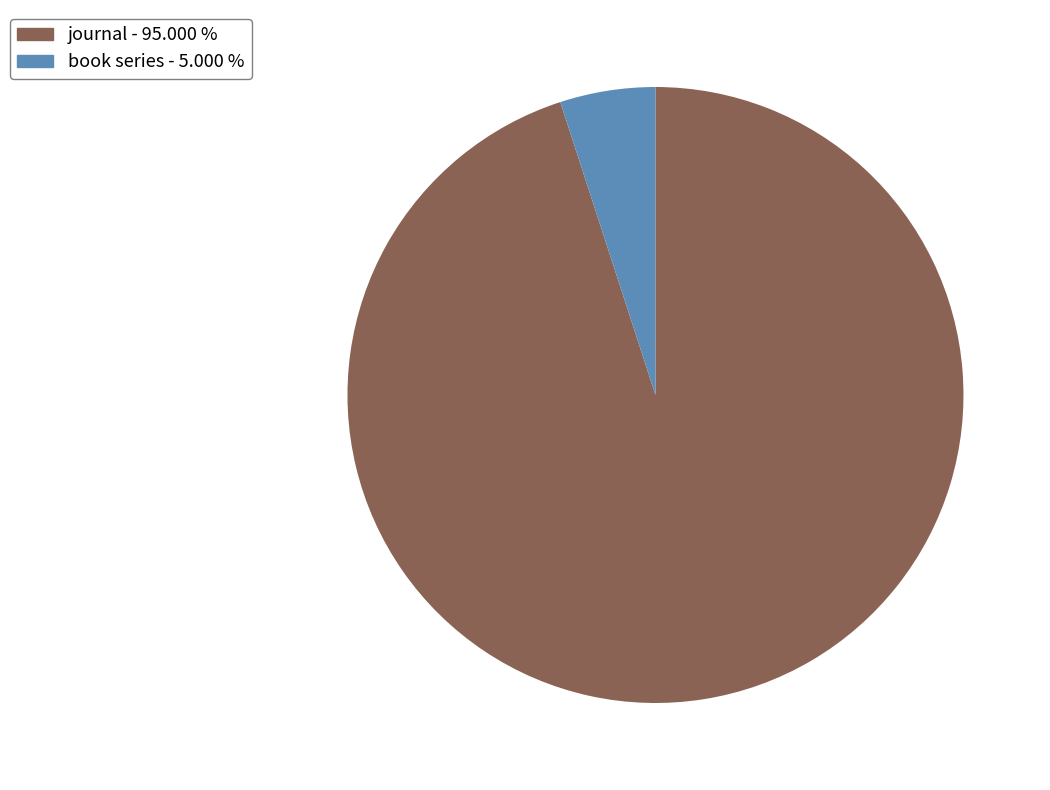

Is the sum of book series - 5.000 % and journal - 95.000 % greater than half?

Yes